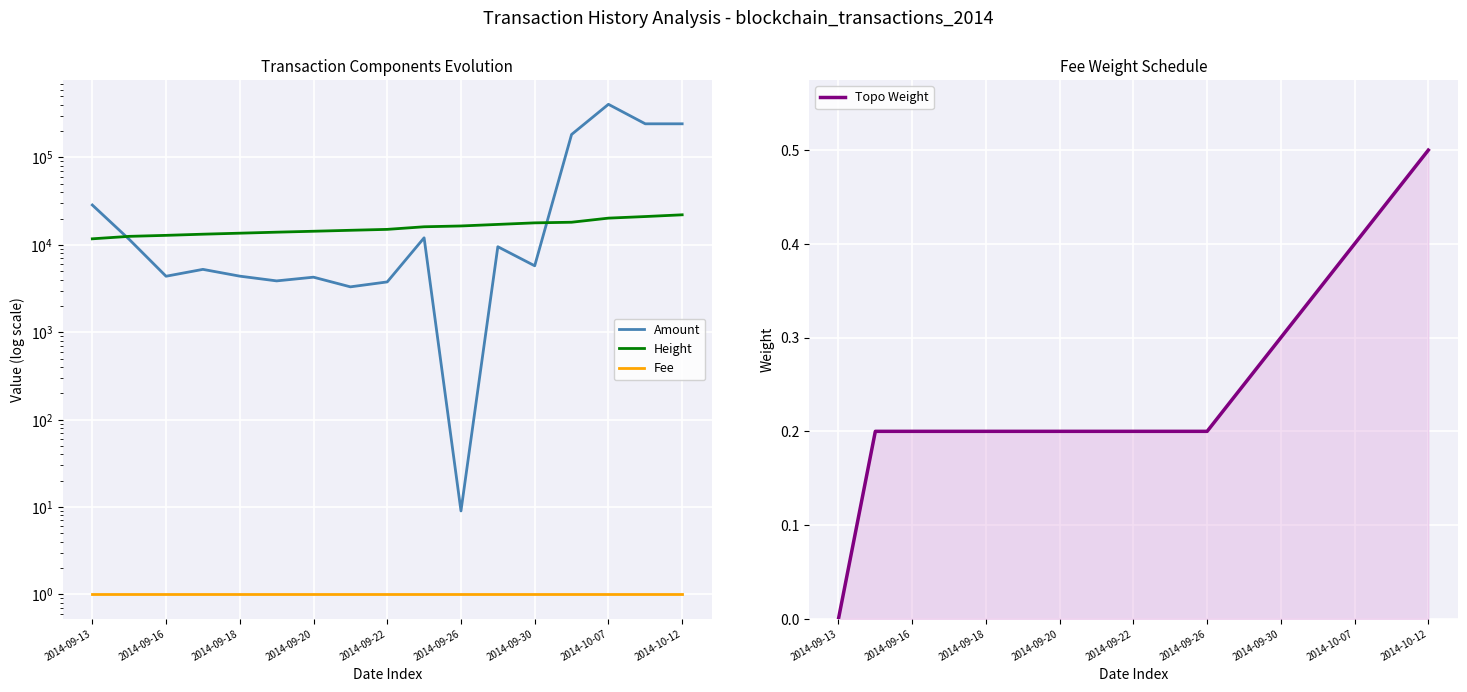

At which label does Topo Weight reach its peak?

2014-10-12